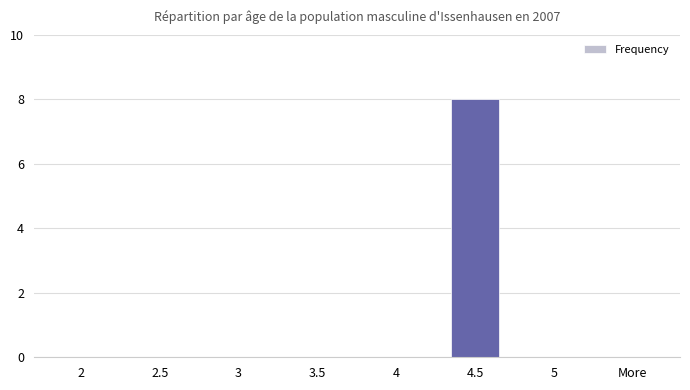

True or false: the data shows -5 at 2.

False